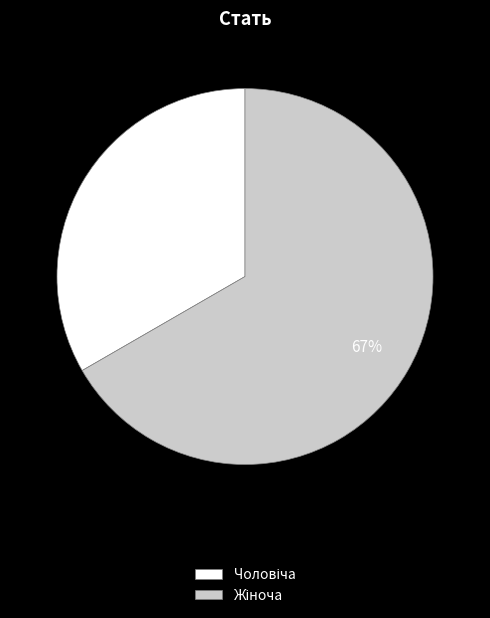

To the nearest percent, what is the average slice percentage?

50%